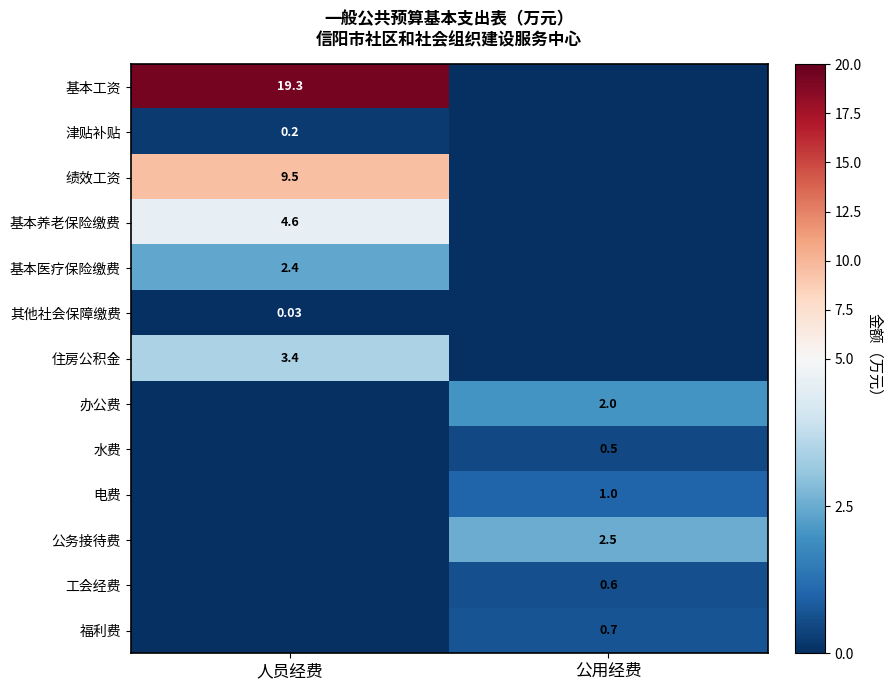

List the series in order of their peak value, highest first.

基本工资, 绩效工资, 基本养老保险缴费, 住房公积金, 公务接待费, 基本医疗保险缴费, 办公费, 电费, 福利费, 工会经费, 水费, 津贴补贴, 其他社会保障缴费